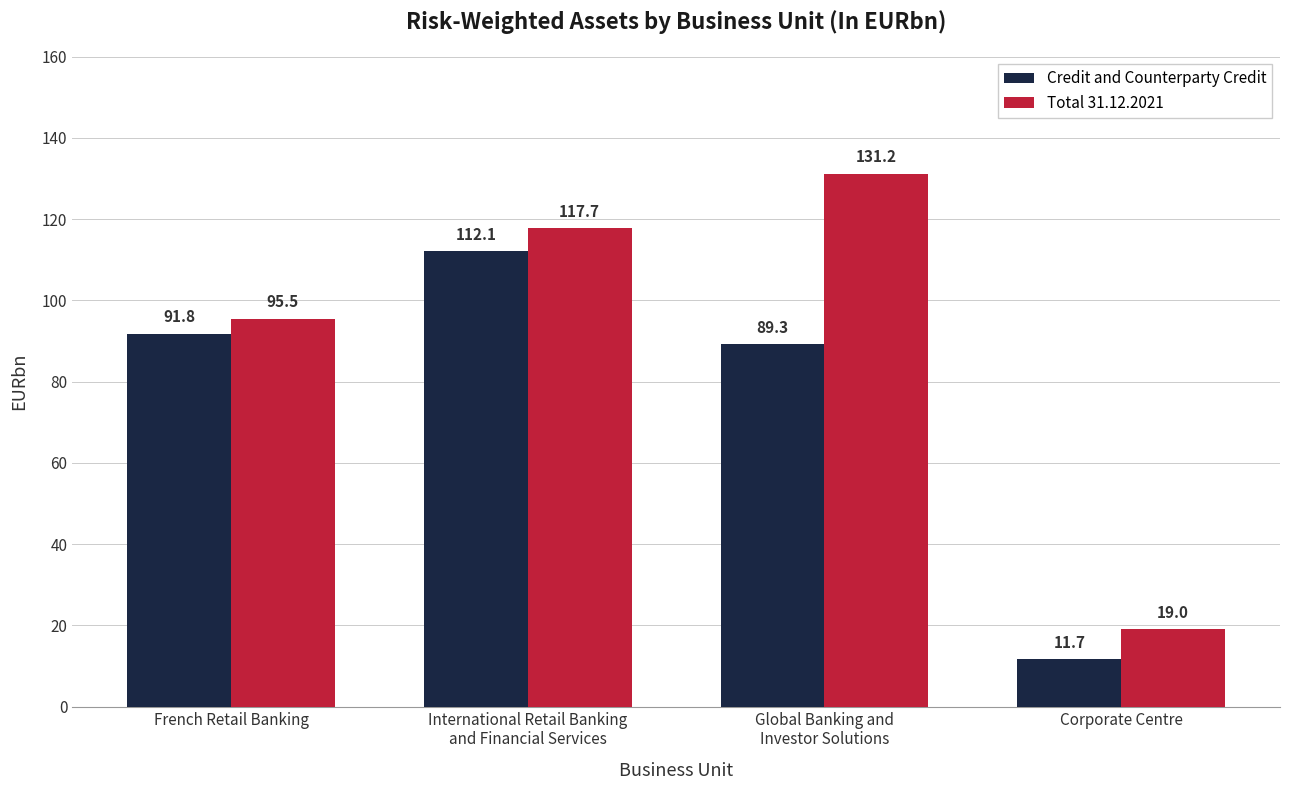

What position from the right is Corporate Centre?

1